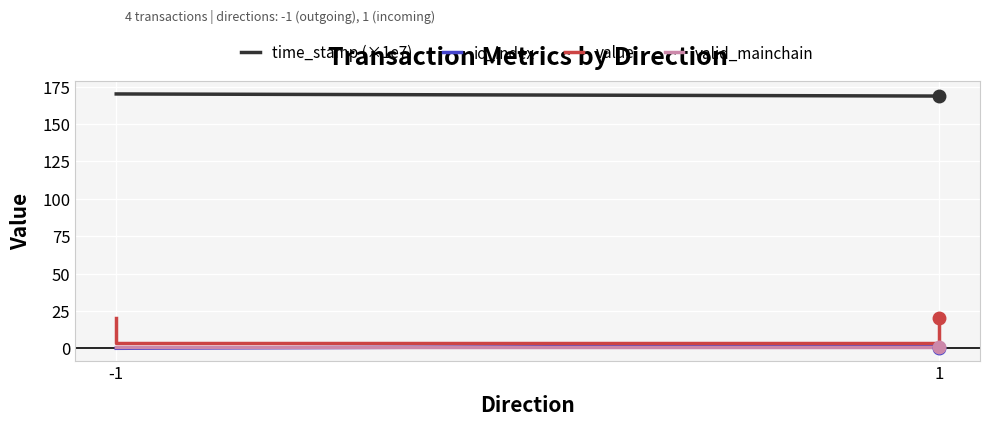

Which category has the lowest value across all series?

-1